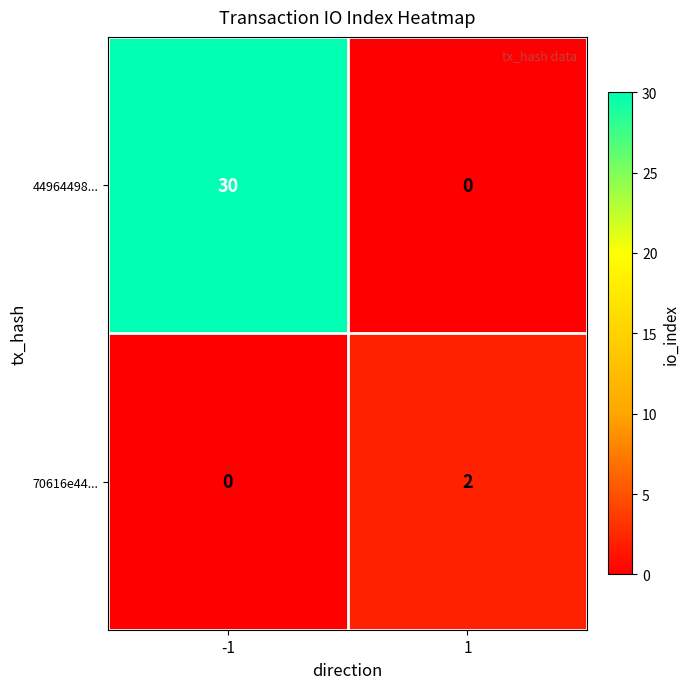

Reading left to right, transcribe all the data shown in this chart.

44964498...: -1=30	1=0
70616e44...: -1=0	1=2